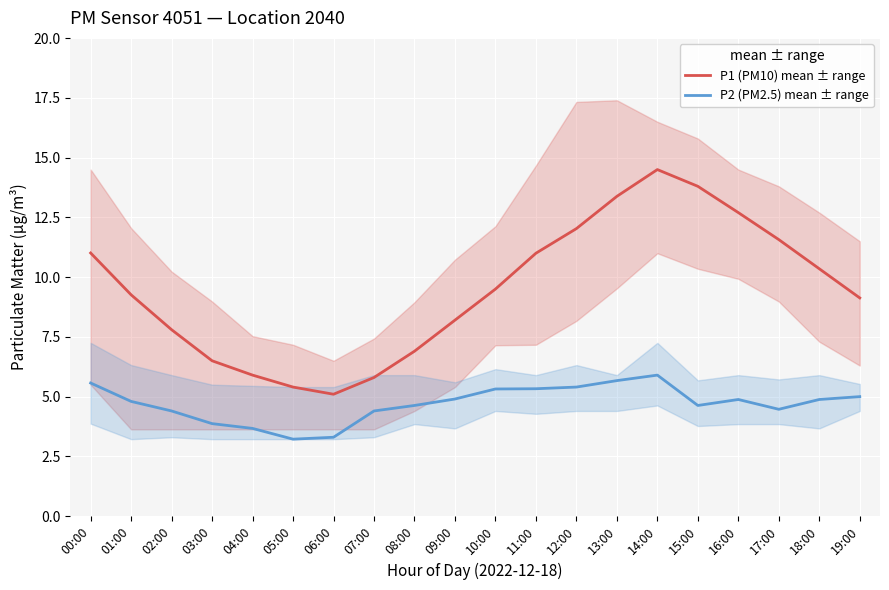

At which category does P2 (PM2.5) mean ± range reach its first local peak?

14:00